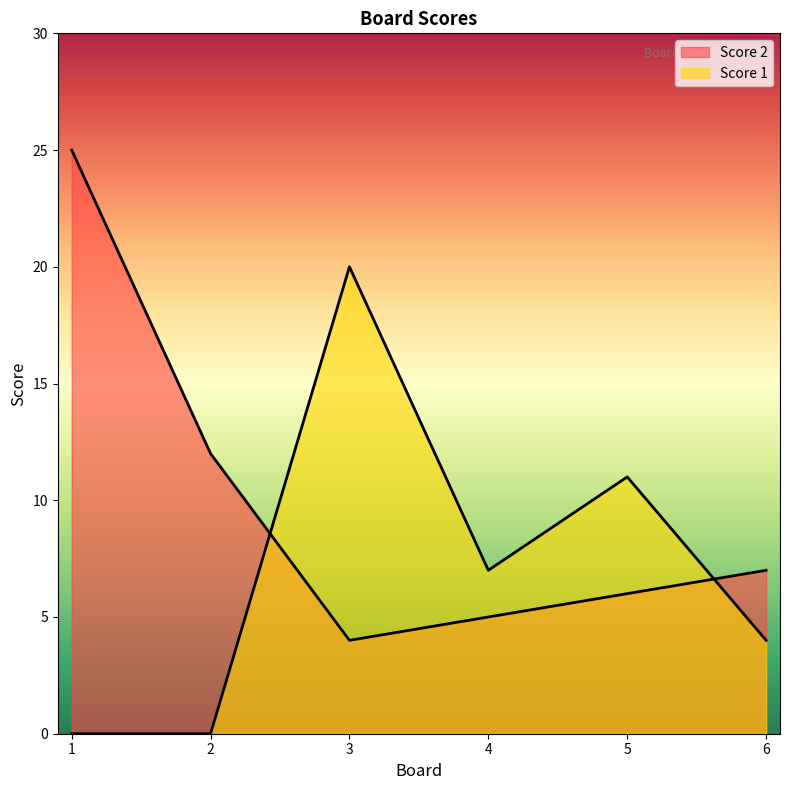

Rank the series at 5 from highest to lowest value.

Score 1, Score 2